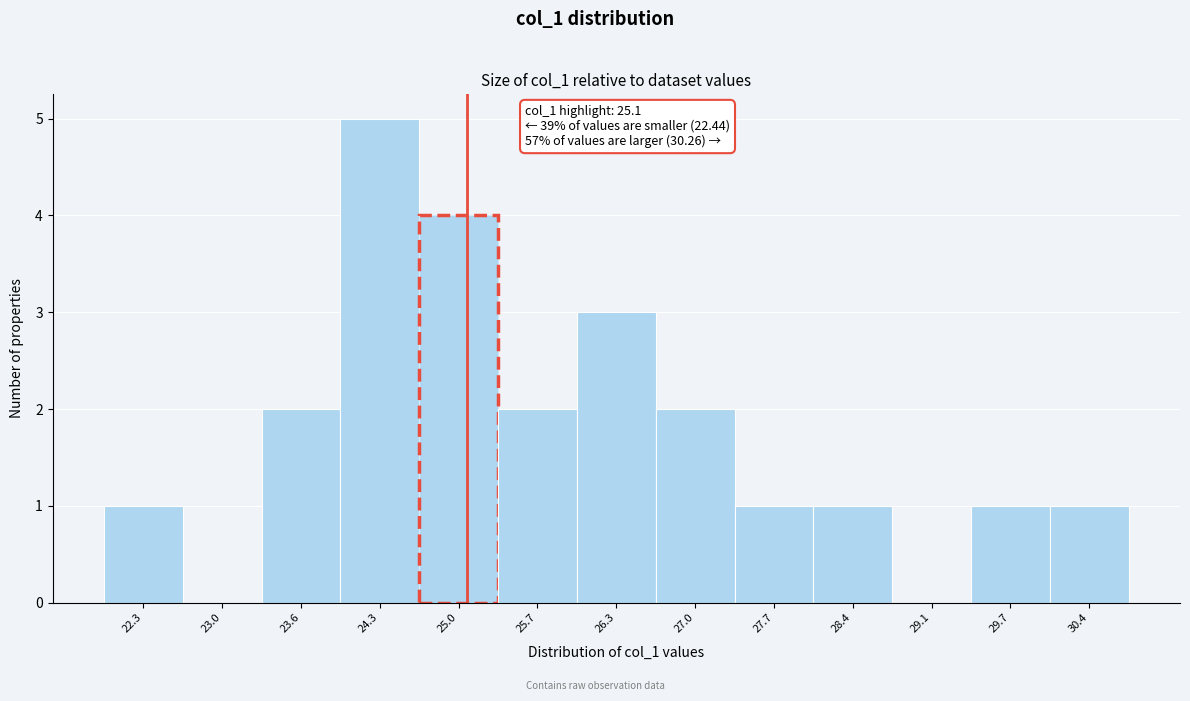

Which range on the x-axis has the tallest bar?

24.0 to 24.7